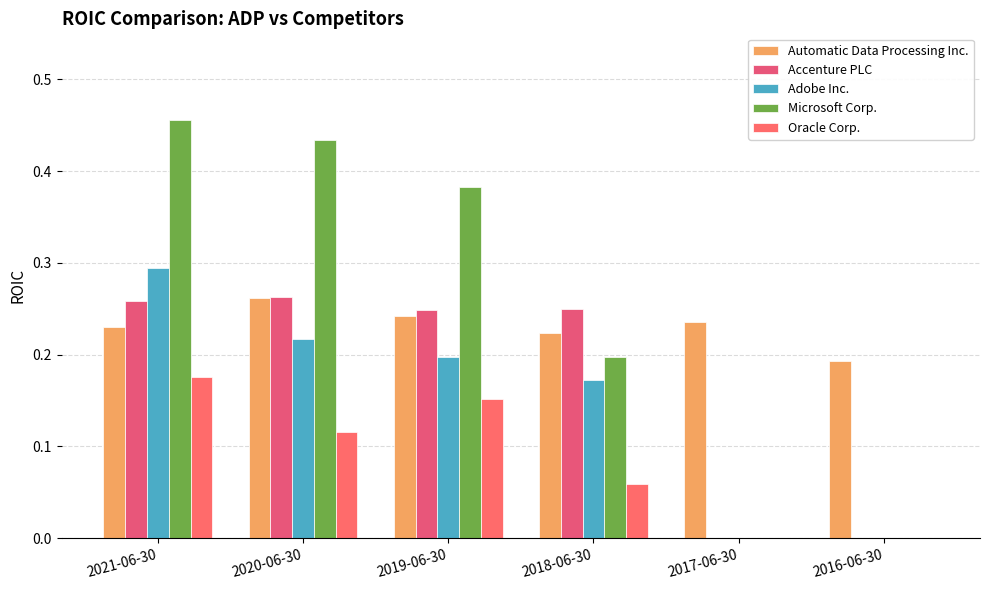

Reading left to right, transcribe all the data shown in this chart.

Automatic Data Processing Inc.: 2021-06-30=0.2	2020-06-30=0.3	2019-06-30=0.2	2018-06-30=0.2	2017-06-30=0.2	2016-06-30=0.2
Accenture PLC: 2021-06-30=0.3	2020-06-30=0.3	2019-06-30=0.2	2018-06-30=0.2	2017-06-30=0.0	2016-06-30=0.0
Adobe Inc.: 2021-06-30=0.3	2020-06-30=0.2	2019-06-30=0.2	2018-06-30=0.2	2017-06-30=0.0	2016-06-30=0.0
Microsoft Corp.: 2021-06-30=0.5	2020-06-30=0.4	2019-06-30=0.4	2018-06-30=0.2	2017-06-30=0.0	2016-06-30=0.0
Oracle Corp.: 2021-06-30=0.2	2020-06-30=0.1	2019-06-30=0.2	2018-06-30=0.1	2017-06-30=0.0	2016-06-30=0.0